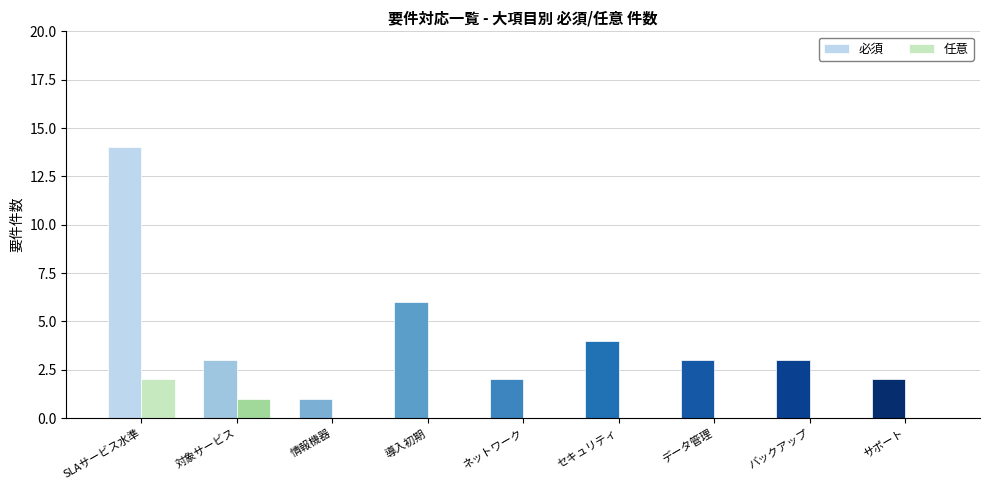

What is the average value of the 必須 series?

4